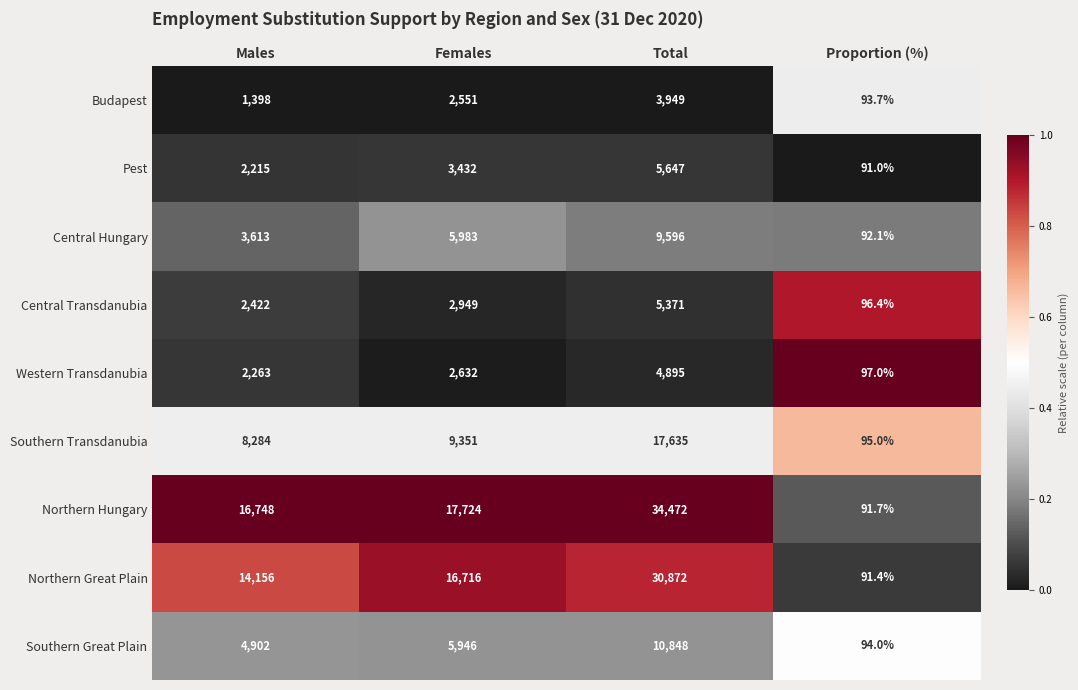

The Central Hungary series shows 3469.0 at Females. True or false?

False